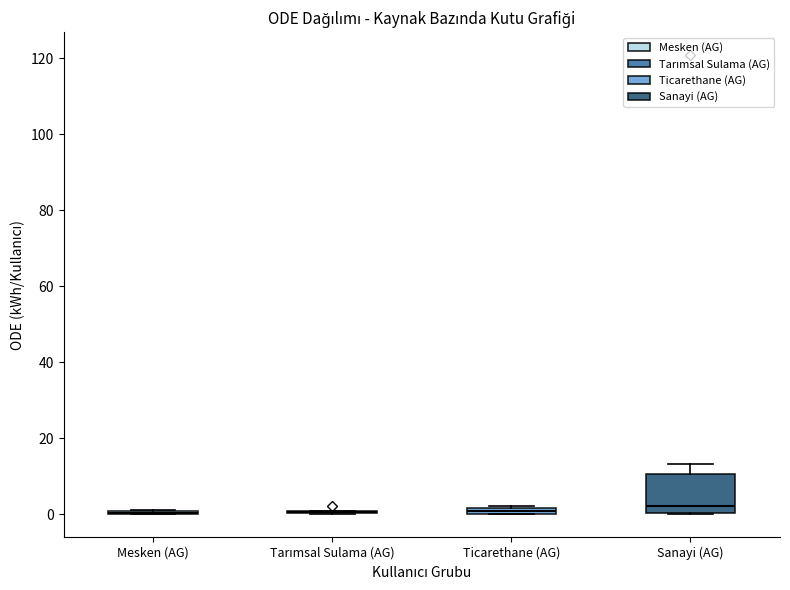

Comparing the boxes themselves (not the whiskers), which one is the tallest?

Sanayi (AG)